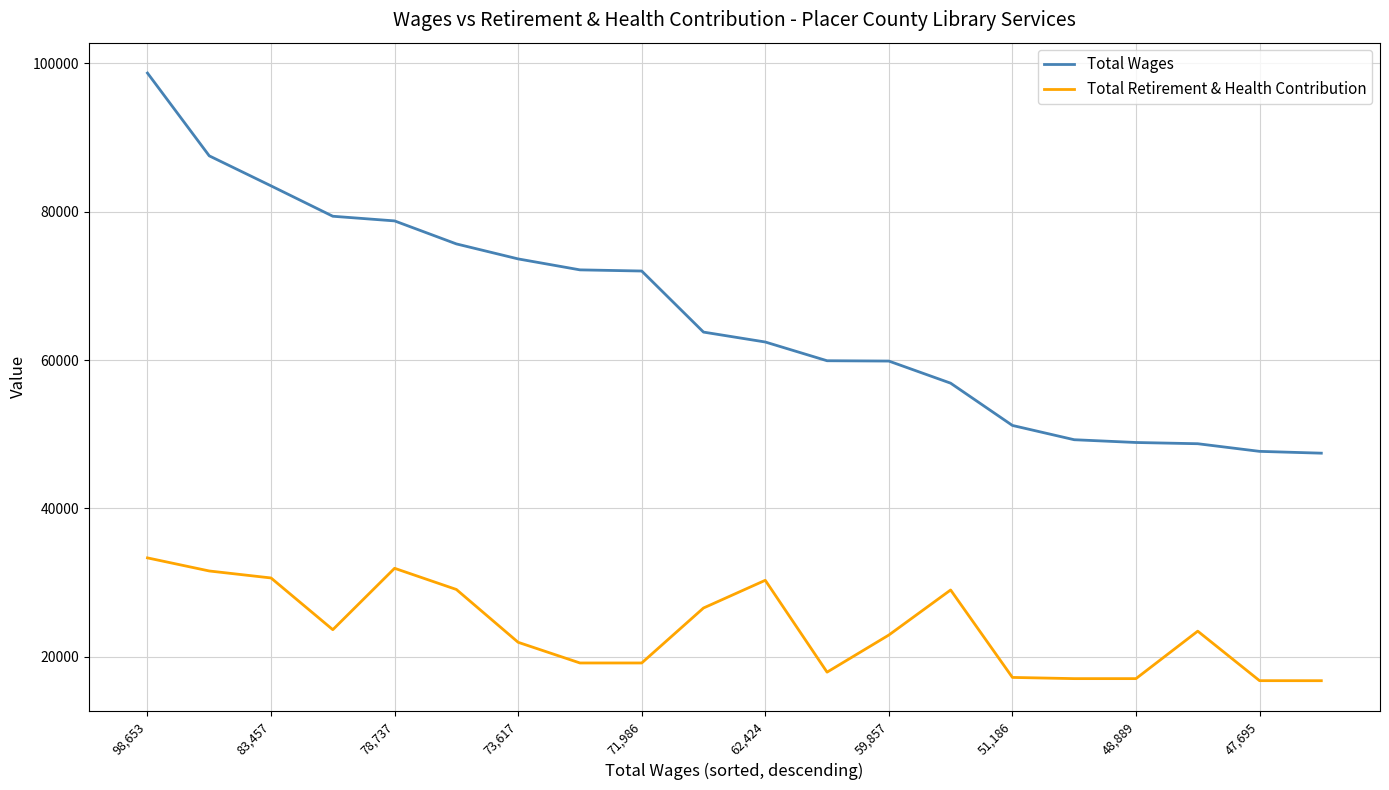

Which series has the largest total across all categories?

Total Wages